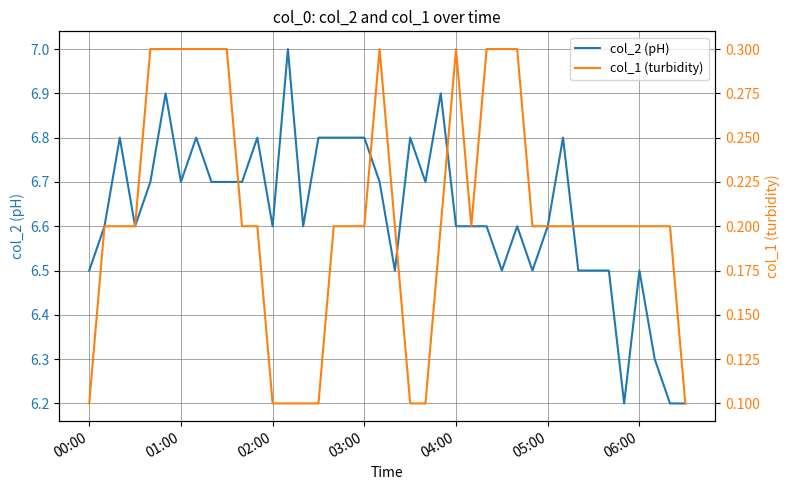

Is it true that col_2 (pH) equals 6.6 at 05:00?

True